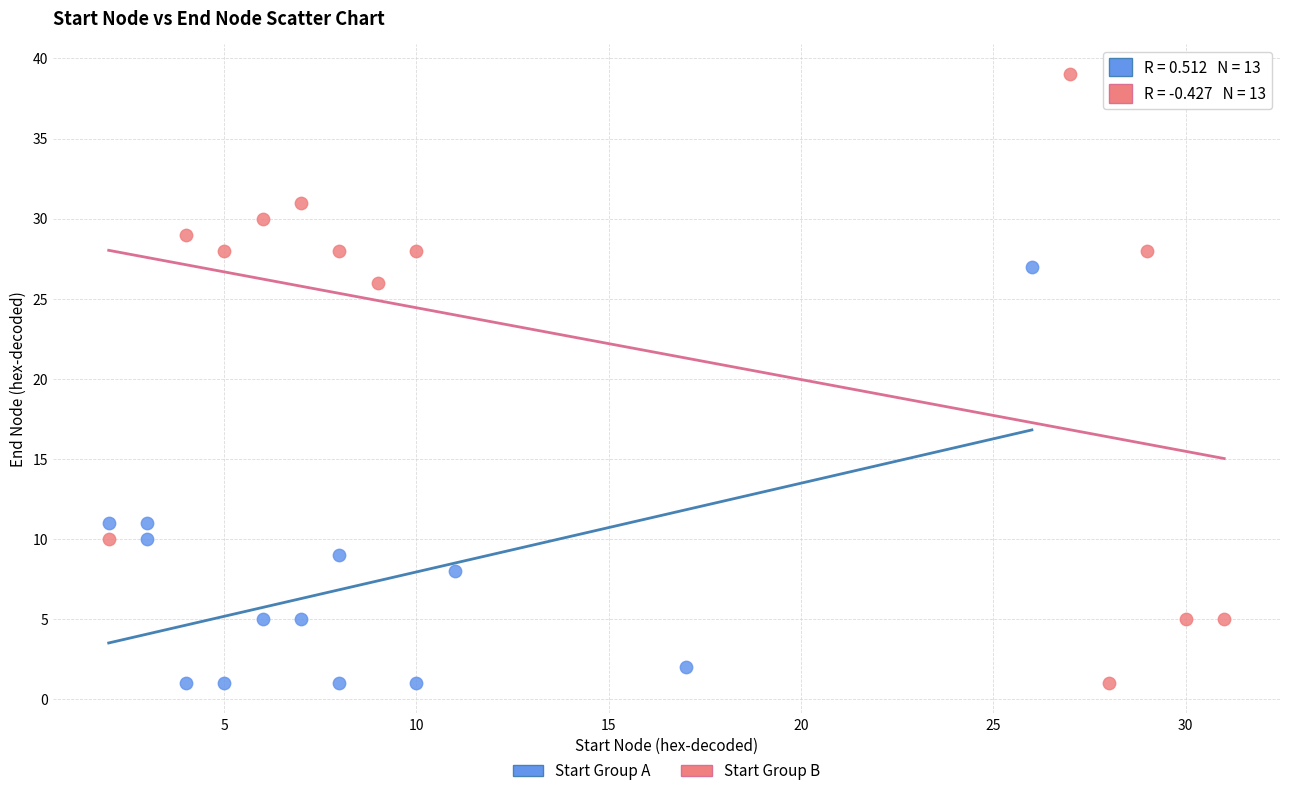

Which series has the largest Y range (max minus min)?

Start Group B